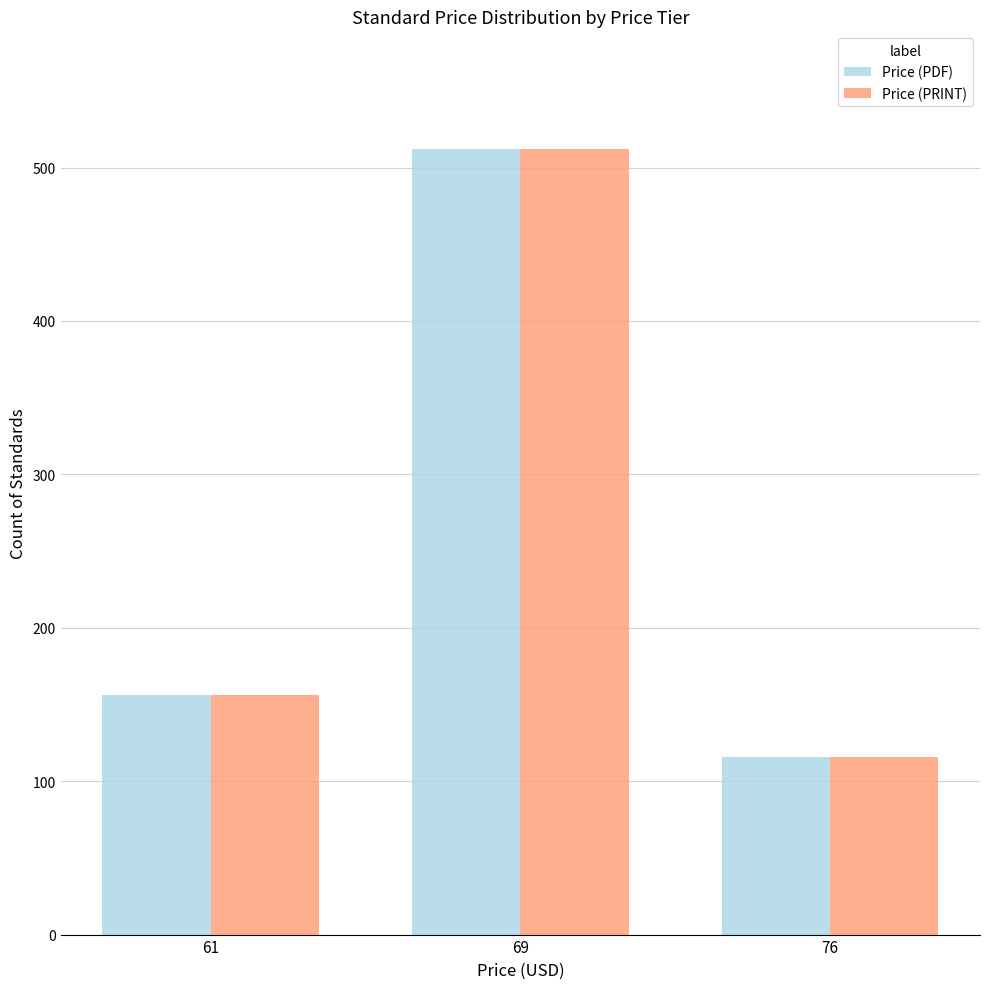

At which label is Price (PDF) closest to 314?

61